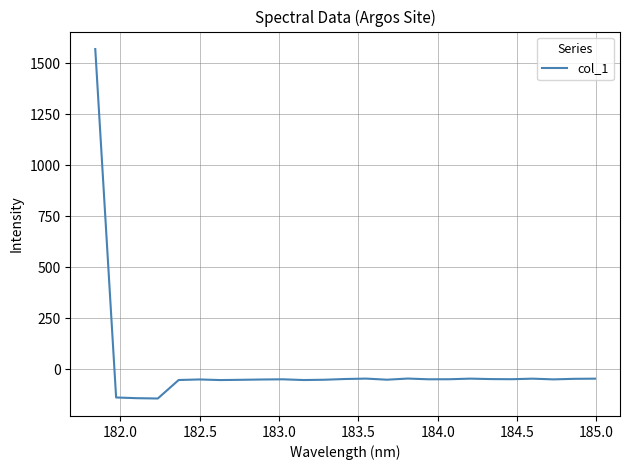

What is the maximum value shown in the chart?

1569.6